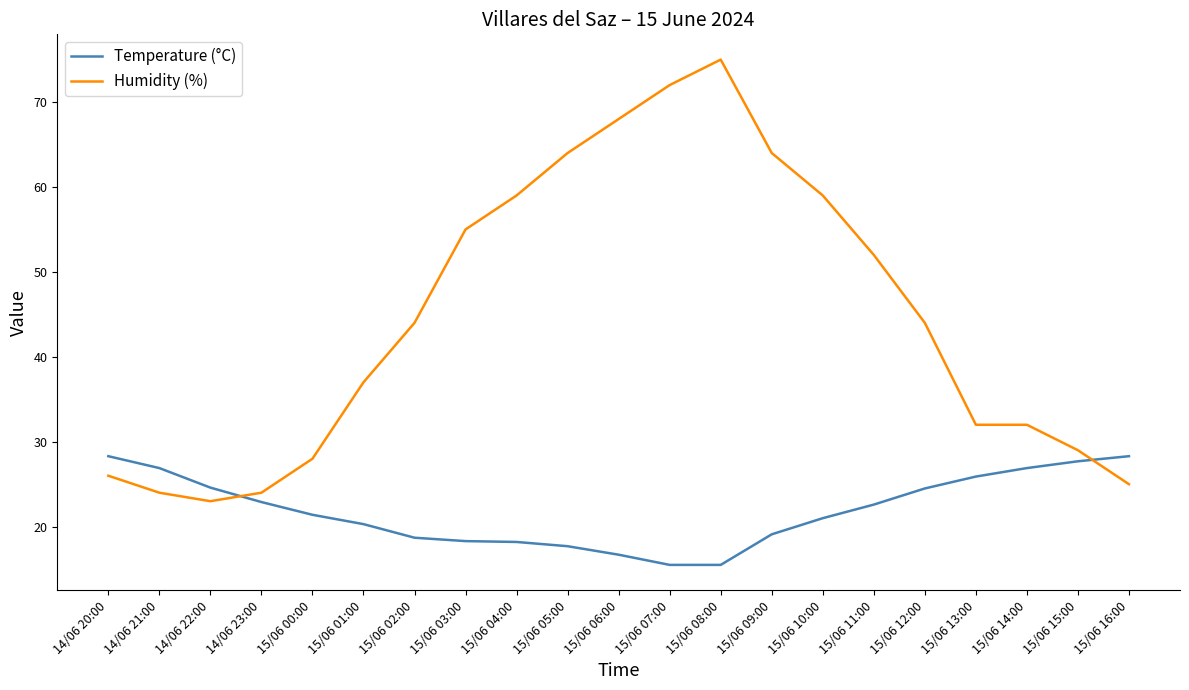

What is the total value across all series at 15/06 16:00?

53.3